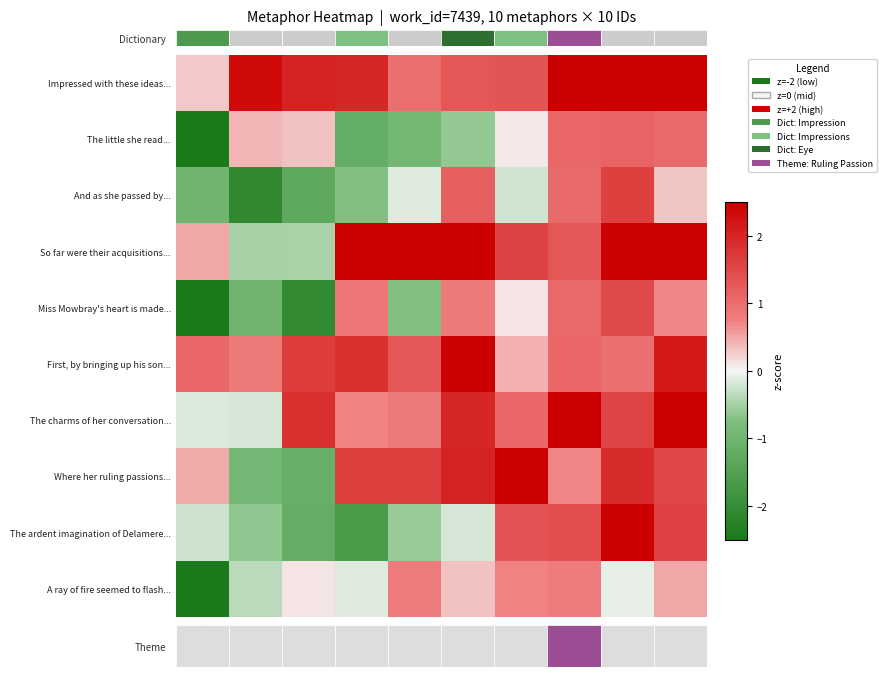

At which category does the chart reach its minimum across all series?

20634